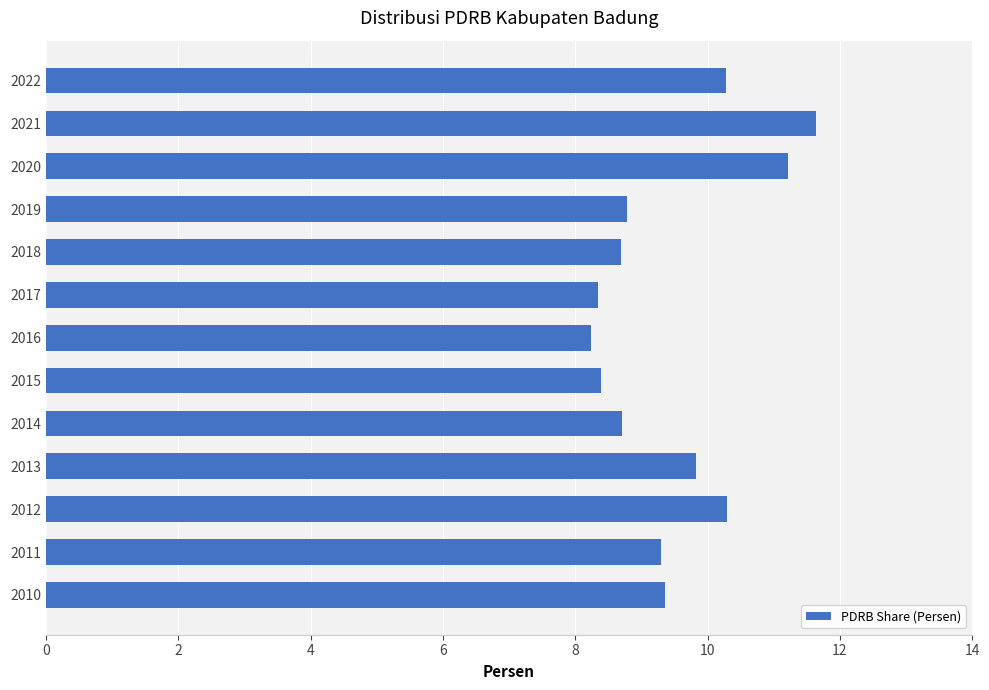

Approximately how many times larger is the value at 2018 compared to 2012?

0.8